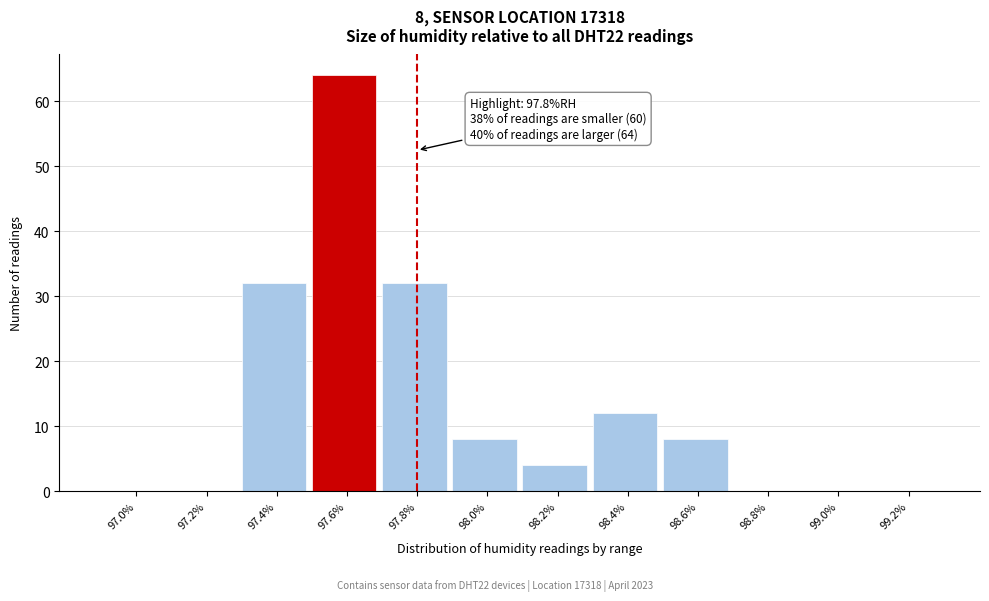

Reading left to right, transcribe all the data shown in this chart.

97.0%=0	97.2%=0	97.4%=32	97.6%=64	97.8%=32	98.0%=8	98.2%=4	98.4%=12	98.6%=8	98.8%=0	99.0%=0	99.2%=0